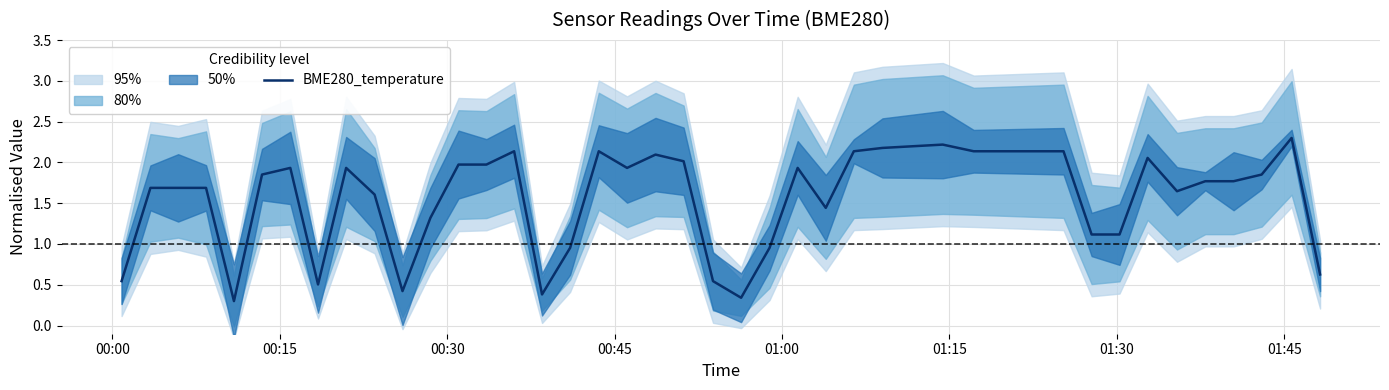

How many data points are less than 1?

10